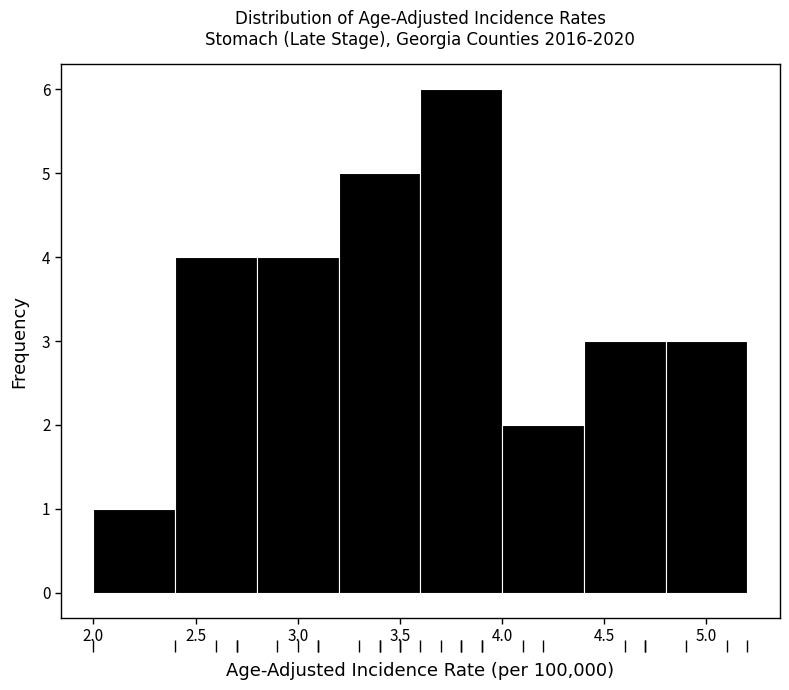

Reading left to right, list every bar in this chart as the range it spans on the x-axis followed by its height. The values are not printed on the chart, so give them approximately, as read against the axis.

2.0 to 2.4: 1
2.4 to 2.8: 4
2.8 to 3.2: 4
3.2 to 3.6: 5
3.6 to 4.0: 6
4.0 to 4.4: 2
4.4 to 4.8: 3
4.8 to 5.2: 3